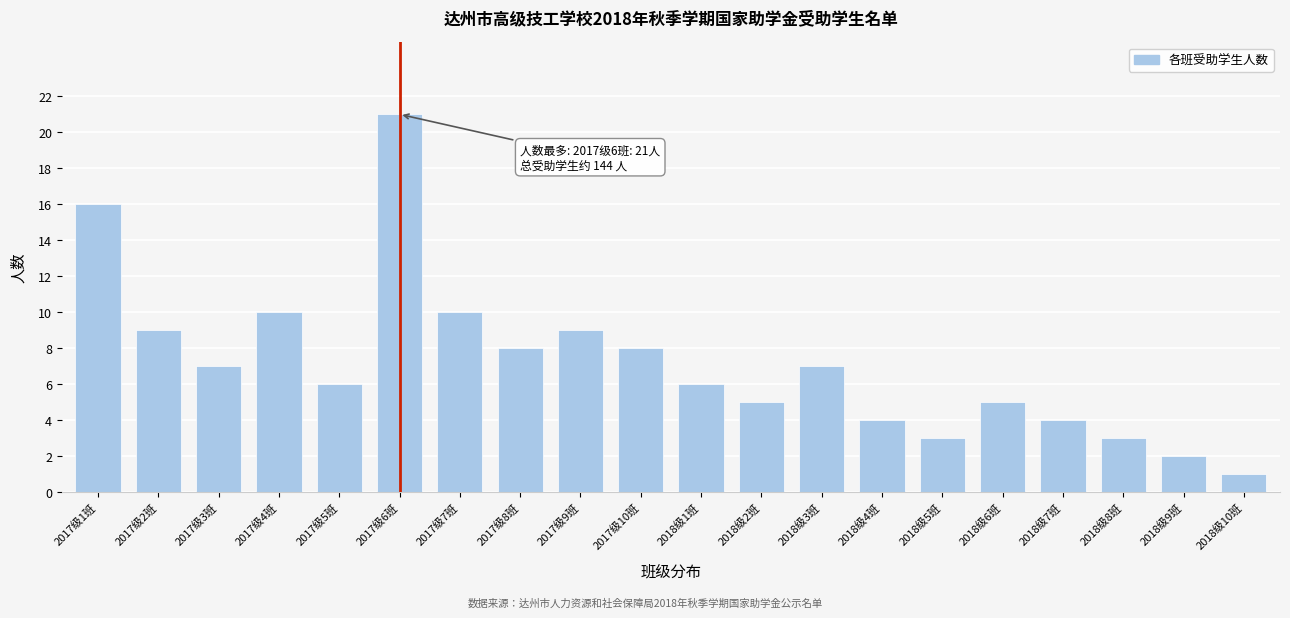

Reading left to right, what are all the values shown in this chart?

2017级1班=16	2017级2班=9	2017级3班=7	2017级4班=10	2017级5班=6	2017级6班=21	2017级7班=10	2017级8班=8	2017级9班=9	2017级10班=8	2018级1班=6	2018级2班=5	2018级3班=7	2018级4班=4	2018级5班=3	2018级6班=5	2018级7班=4	2018级8班=3	2018级9班=2	2018级10班=1